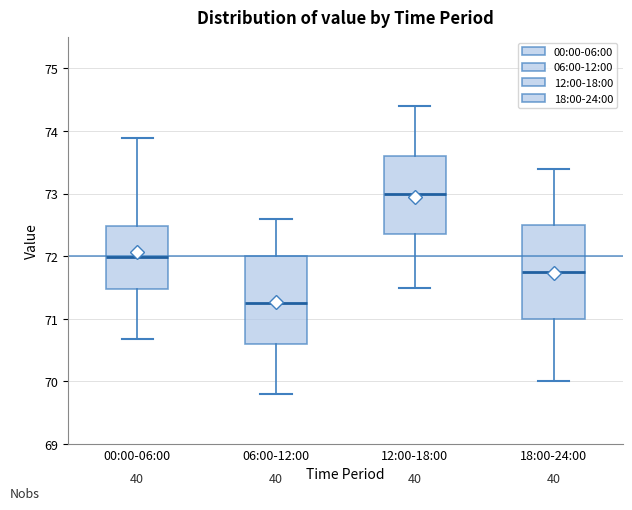

Reading left to right, transcribe this box plot: for each box, give where its median line is, the range the box spans, and where its two whiskers end, as read against the y-axis. The values are not printed on the chart, so give them approximately, as read against the axis.

00:00-06:00: median 72.0, box 71.5 to 72.5, whiskers 70.7 to 73.9
06:00-12:00: median 71.3, box 70.6 to 72.0, whiskers 69.8 to 72.6
12:00-18:00: median 73.0, box 72.4 to 73.6, whiskers 71.5 to 74.4
18:00-24:00: median 71.8, box 71.0 to 72.5, whiskers 70.0 to 73.4